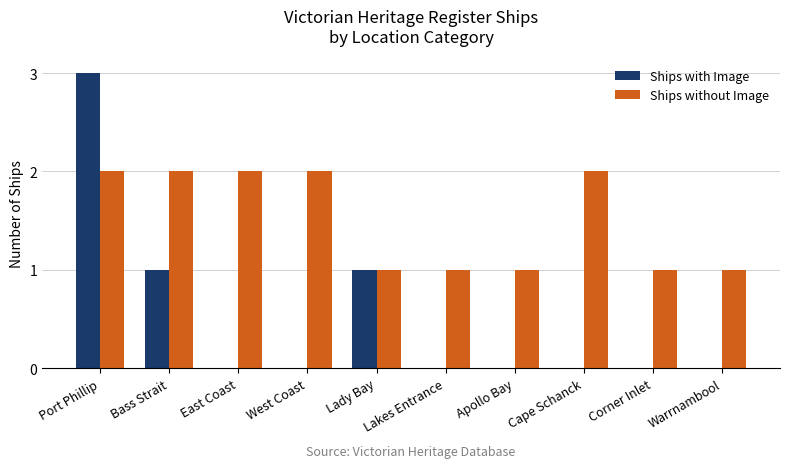

Which label corresponds to the largest value in the chart?

Port Phillip